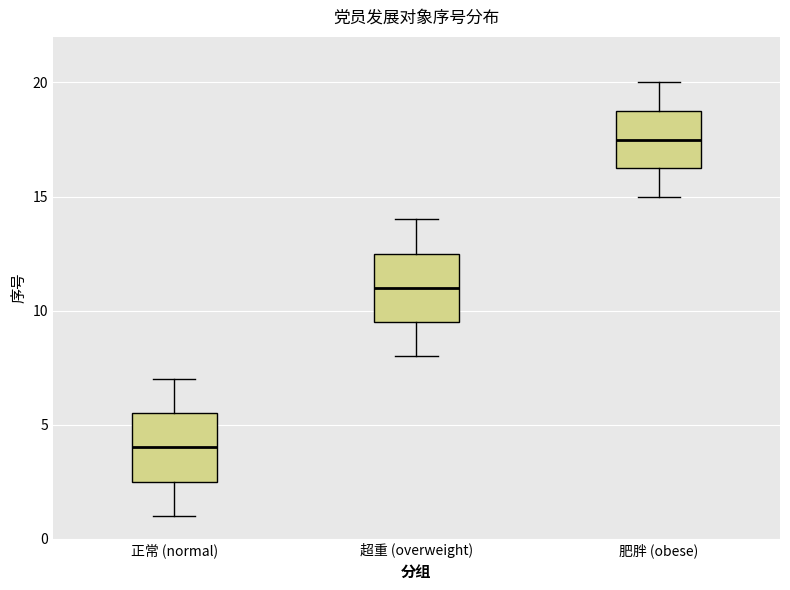

Reading left to right, transcribe this box plot: for each box, give where its median line is, the range the box spans, and where its two whiskers end, as read against the y-axis. The values are not printed on the chart, so give them approximately, as read against the axis.

正常 (normal): median 4.0, box 2.5 to 5.5, whiskers 1.0 to 7.0
超重 (overweight): median 11.0, box 9.5 to 12.5, whiskers 8.0 to 14.0
肥胖 (obese): median 17.5, box 16.5 to 19.0, whiskers 15.0 to 20.0